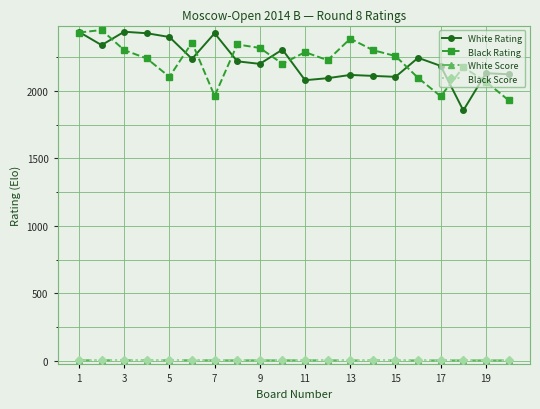

True or false: Black Score and White Rating cross at least once.

False